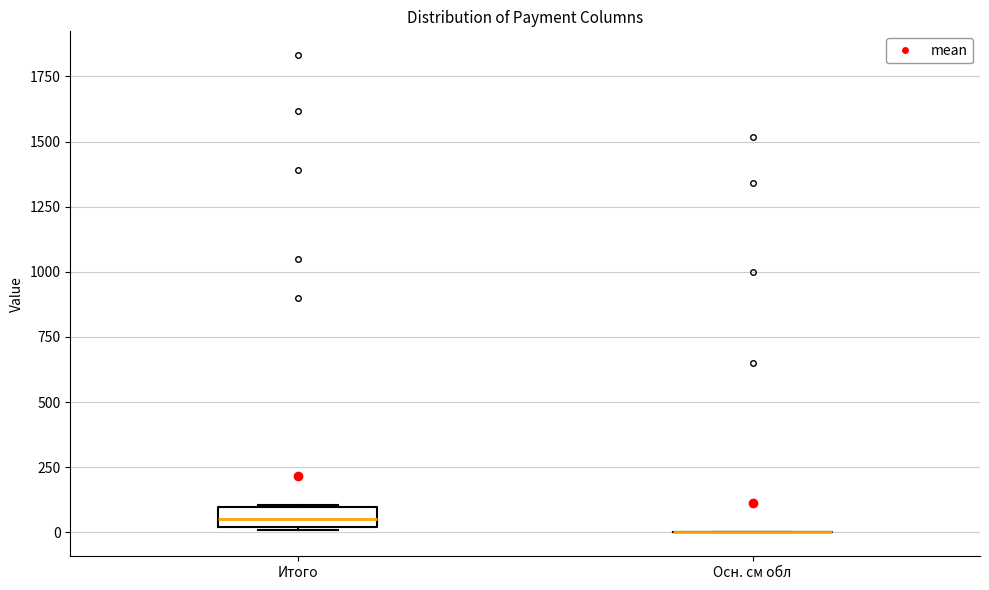

Reading left to right, read every box against the y-axis: the position of its median line, the range the box covers, and the ends of its whiskers. The values are not printed on the chart, so give them approximately, as read against the axis.

Итого: median 50, box 0 to 100, whiskers 0 to 100
Осн. см обл: box collapsed to a line at 0, whiskers 0 to 0